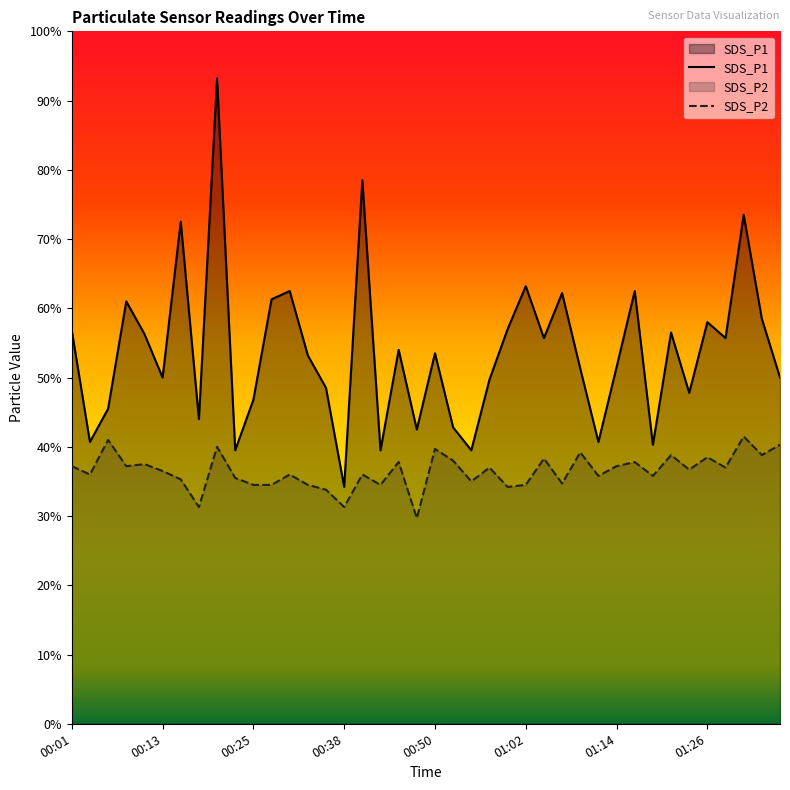

True or false: SDS_P2 has more than 0 interior local peaks.

True